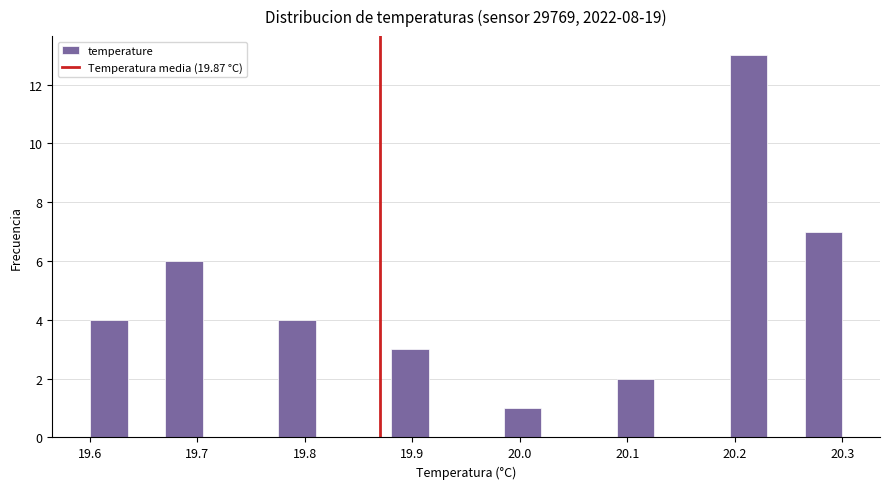

Around what value on the x-axis is the tallest bar? Give the approximate position of its centre, as read against the axis.

20.21